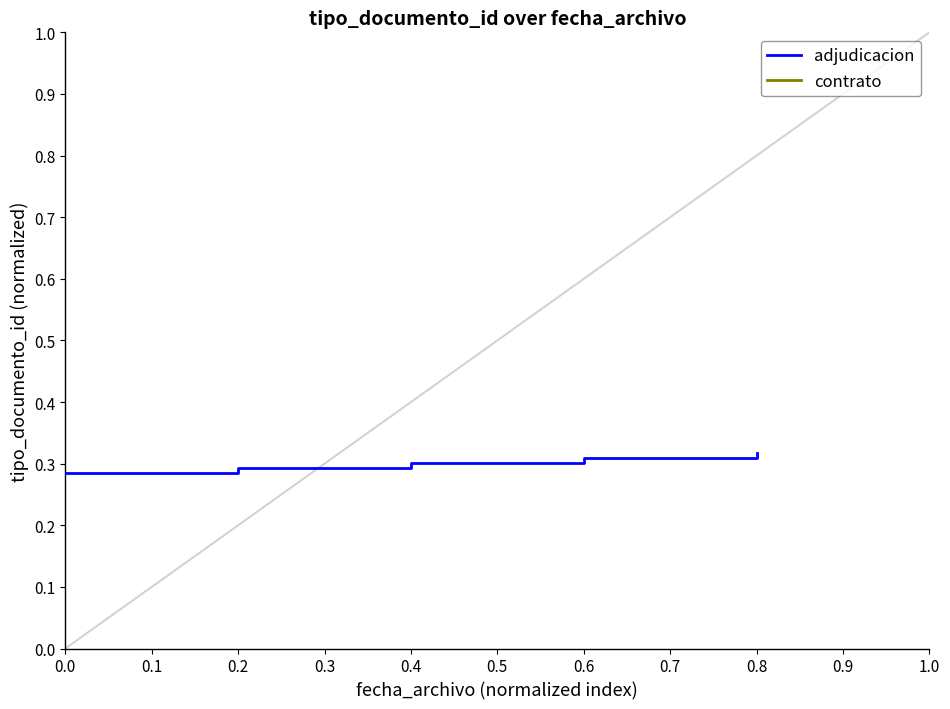

How many lines are shown in the chart?

1